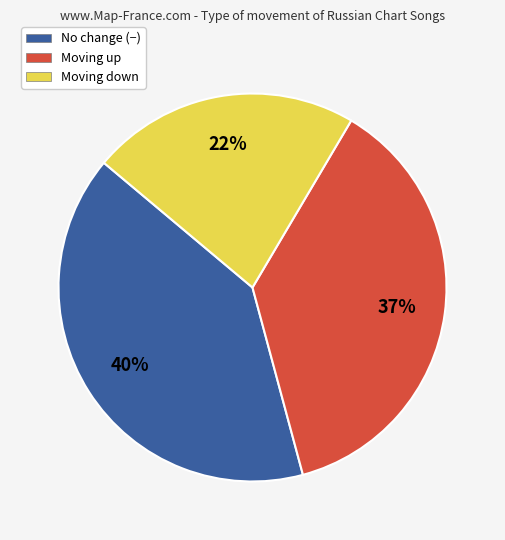

Count the number of slices in the pie.

3